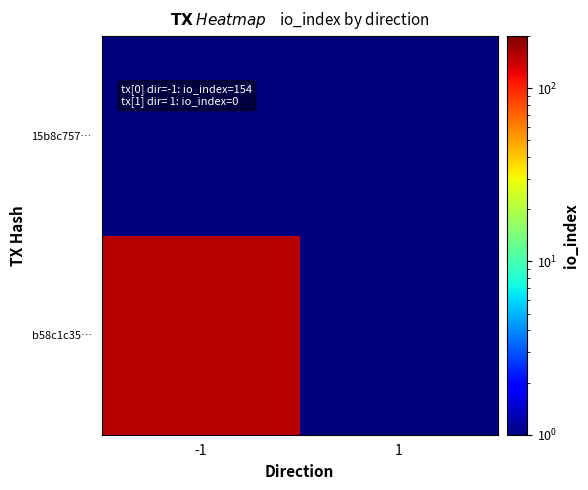

Reading left to right, transcribe all the data shown in this chart.

b58c1c35…: -1=154.0	1=0.1
15b8c757…: -1=0.1	1=0.1